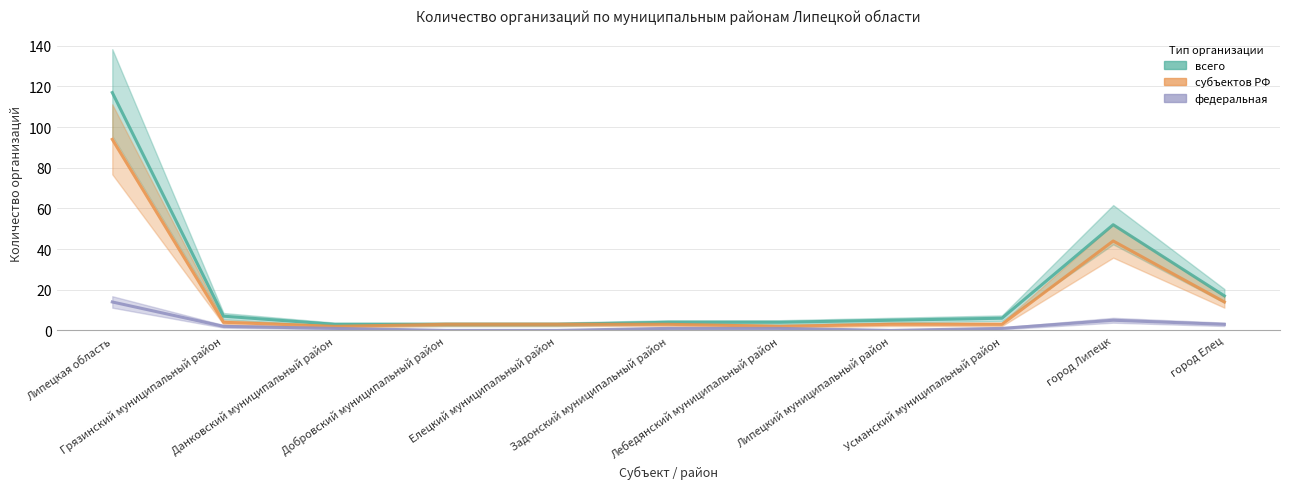

What is the approximate value of субъектов РФ at Данковский муниципальный район?

2